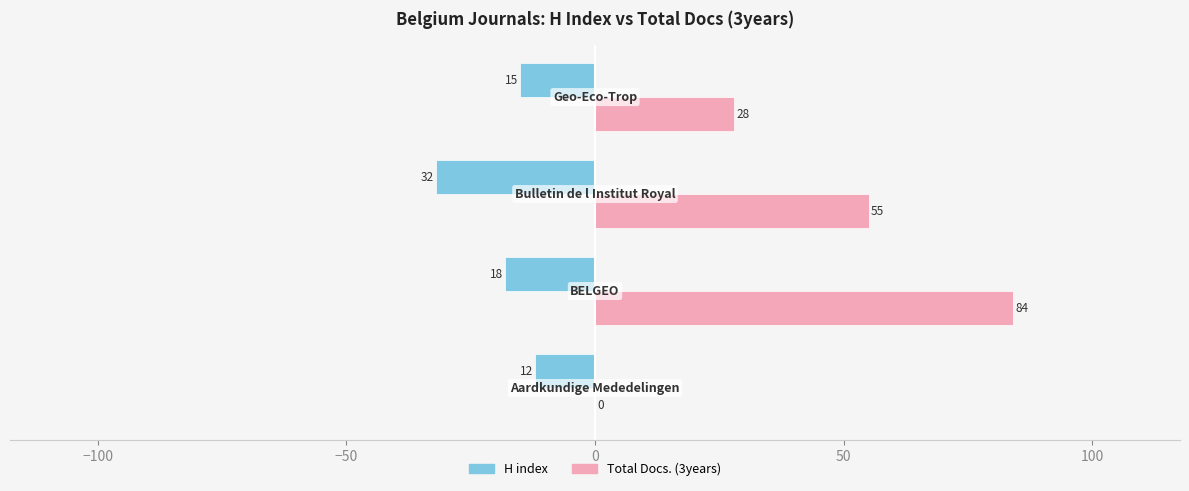

How many categories are shown in the chart?

4